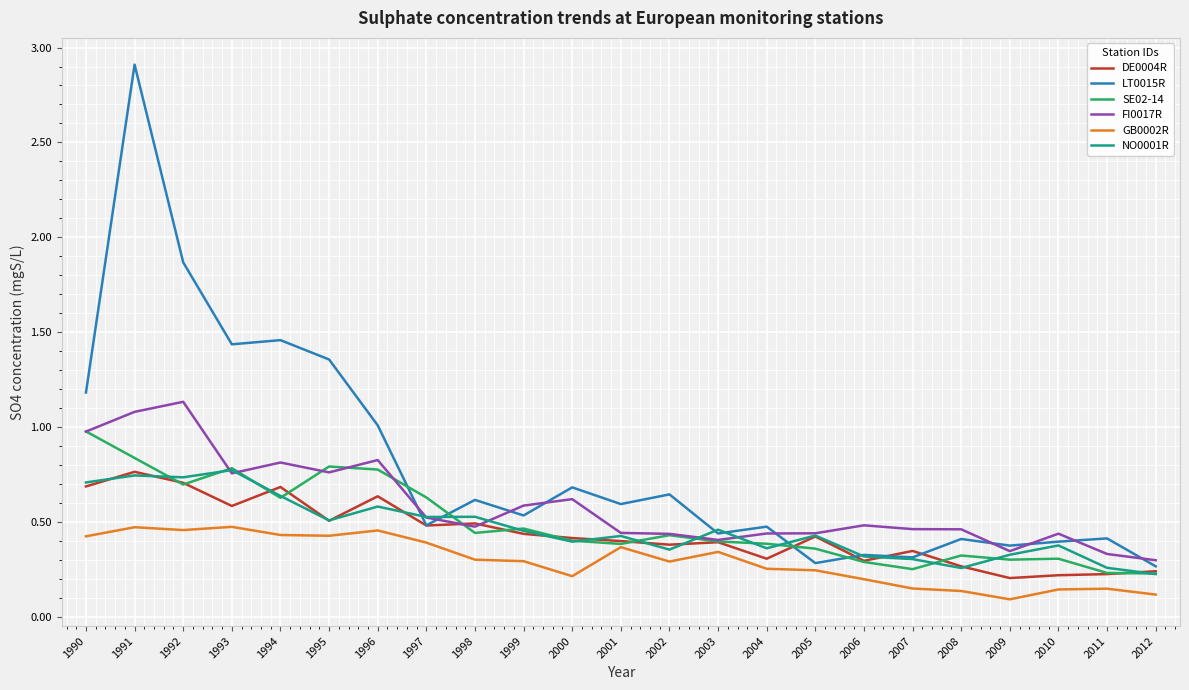

Which series has the widest spread of values?

LT0015R